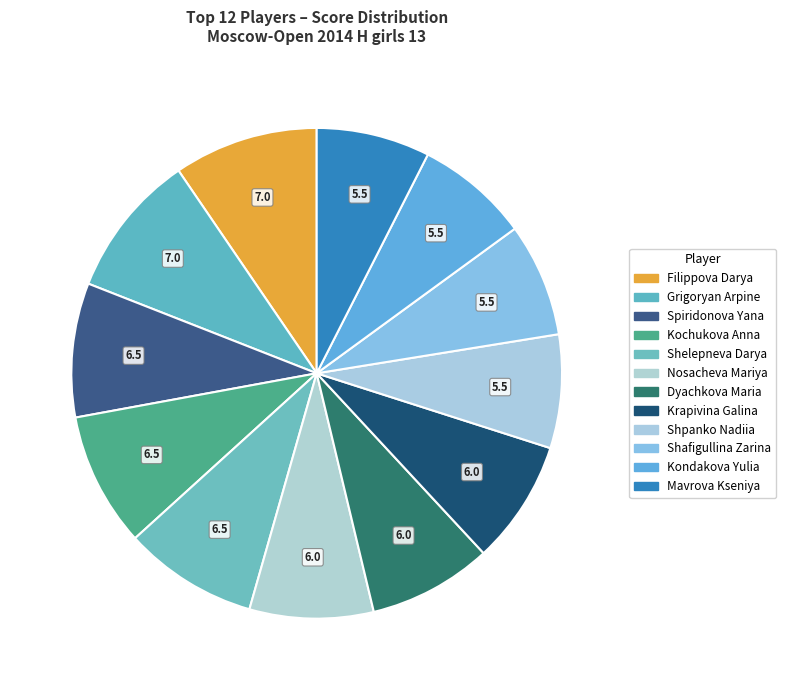

Is there any slice that represents more than half of the pie?

No